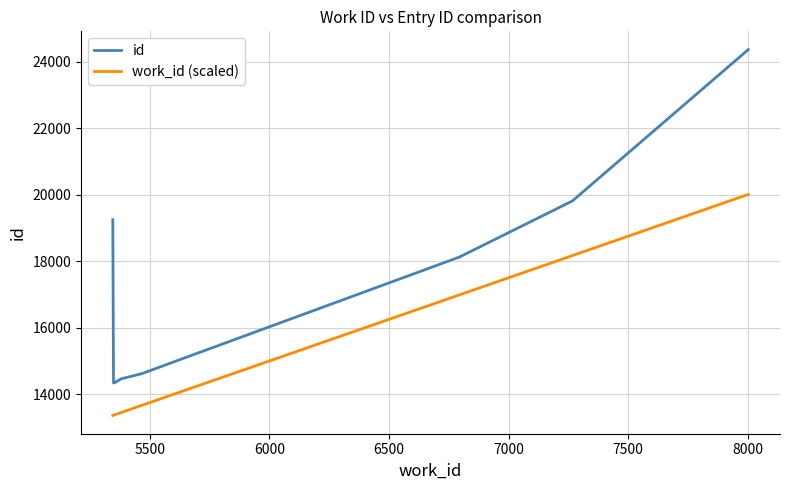

Which series has the largest total across all categories?

id